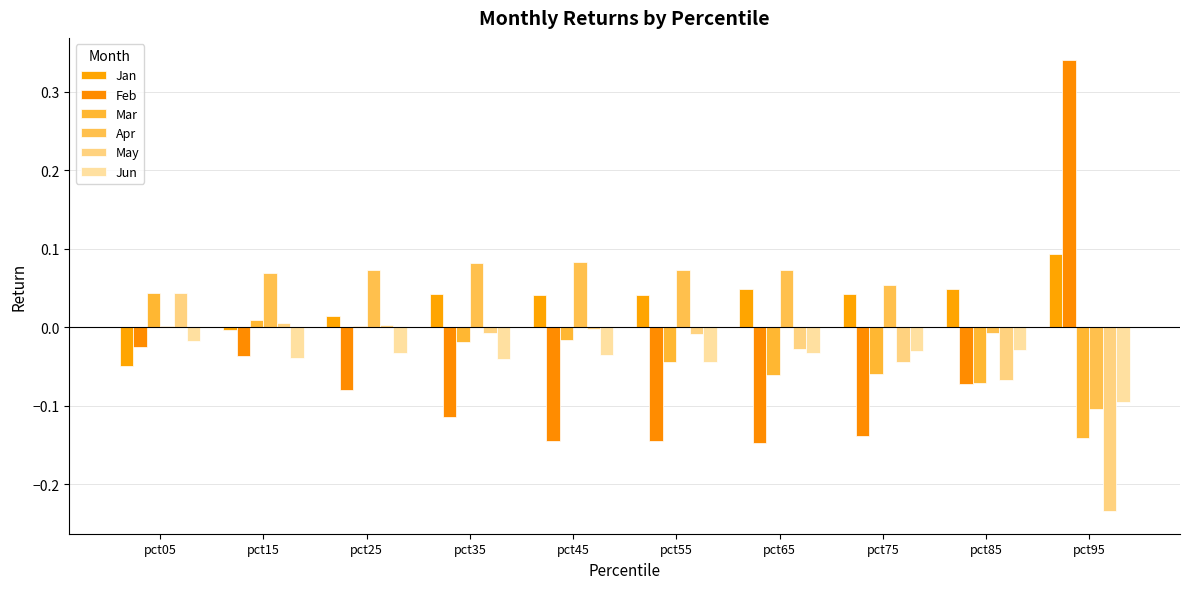

At pct25, list the series in order from smallest to largest.

Feb, Jun, Mar, May, Jan, Apr